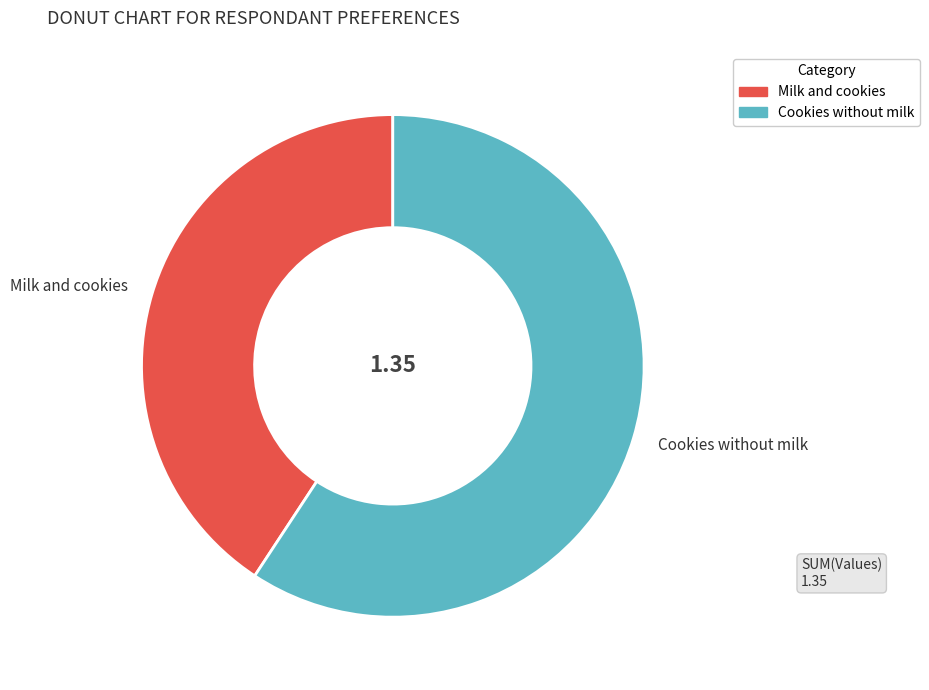

Count the number of slices in the pie.

2